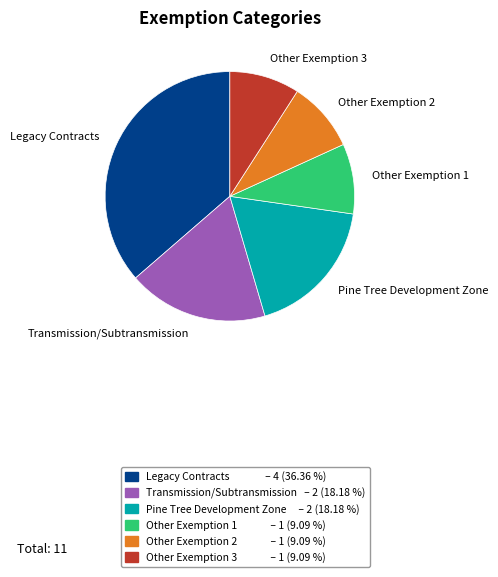

Combined, do Other Exemption 3 and Other Exemption 2 account for over 50%?

No